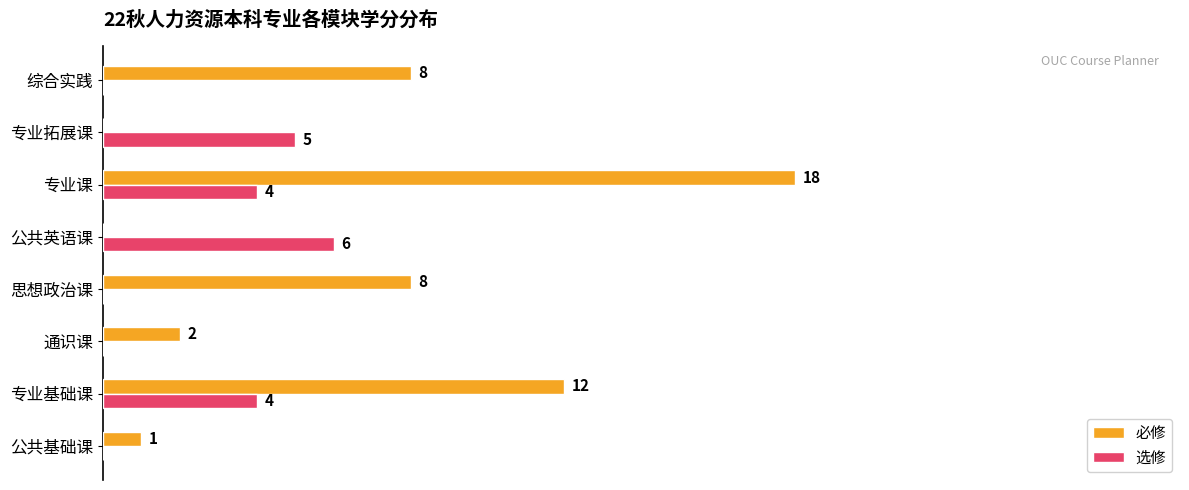

Which series has the largest total across all categories?

必修